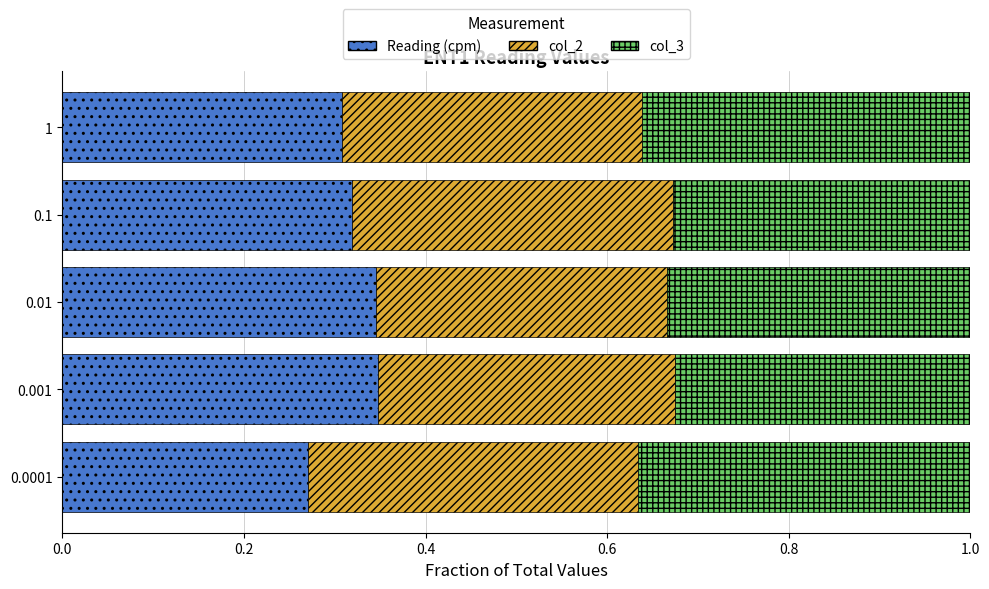

True or false: Reading (cpm) has a value of 0.1 at 0.1.

False